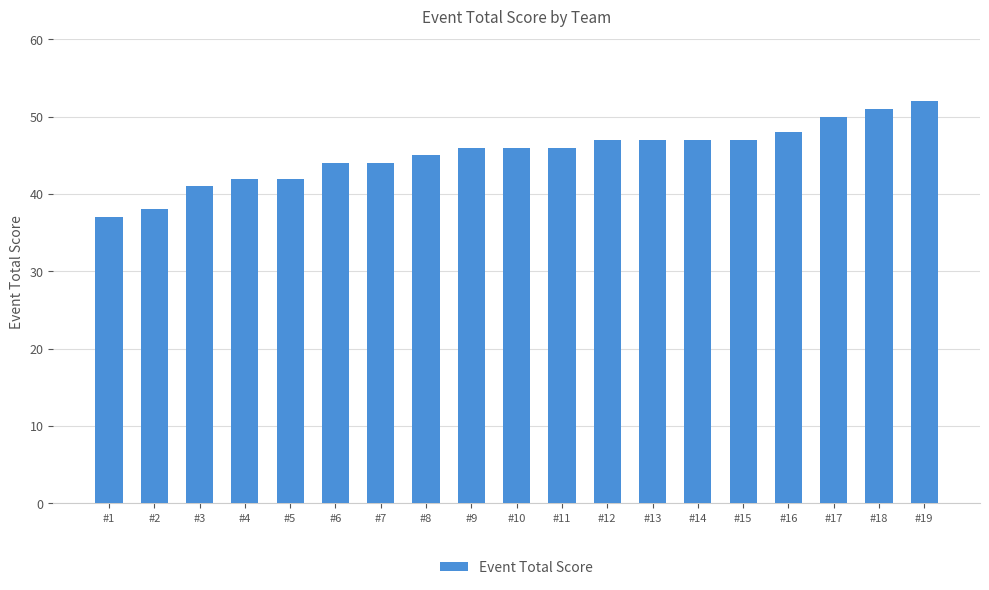

What is the value of the 4th bar from the left?

42